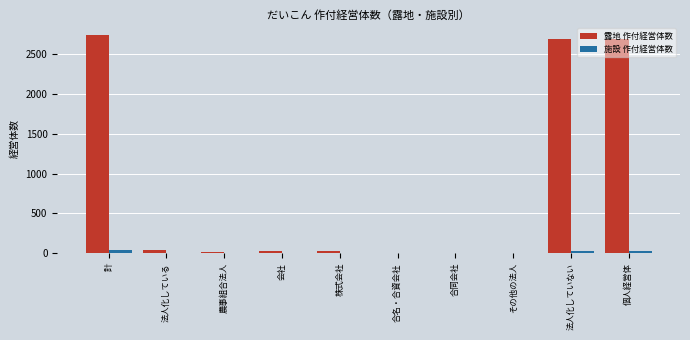

Is it true that 露地 作付経営体数 equals 28 at 株式会社?

True